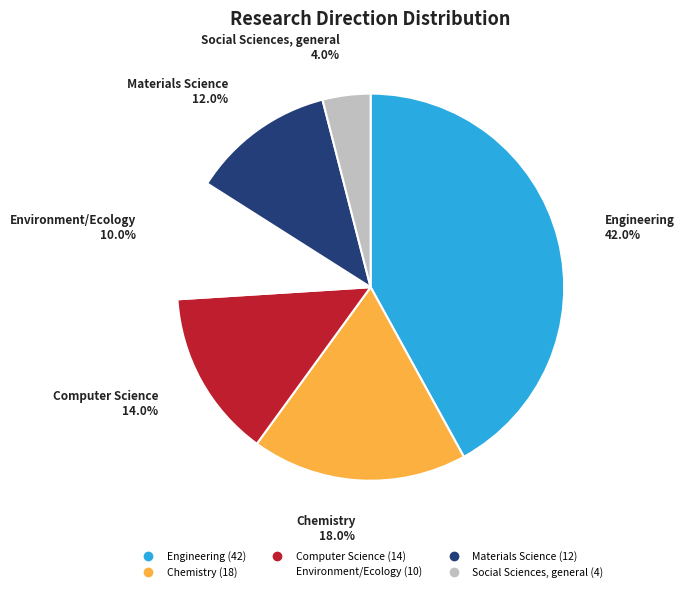

Rank the categories by value from lowest to highest.

Social Sciences, general, Environment/Ecology, Materials Science, Computer Science, Chemistry, Engineering